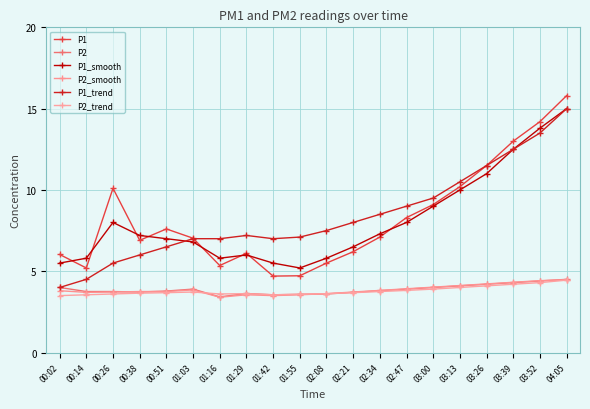

How many lines are shown in the chart?

6